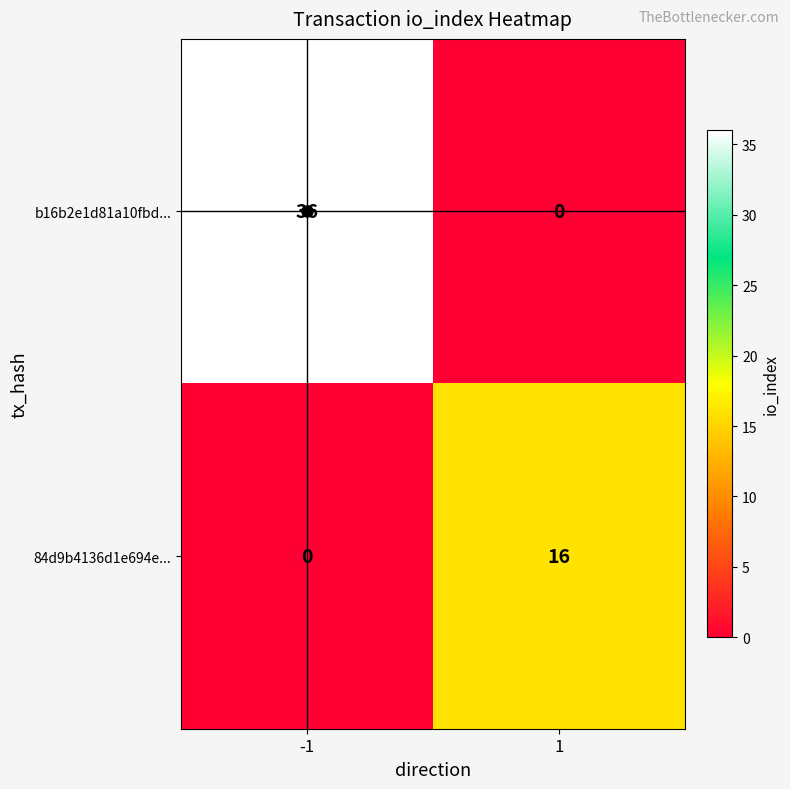

Which series changed the most between -1 and 1?

b16b2e1d81a10fbd...